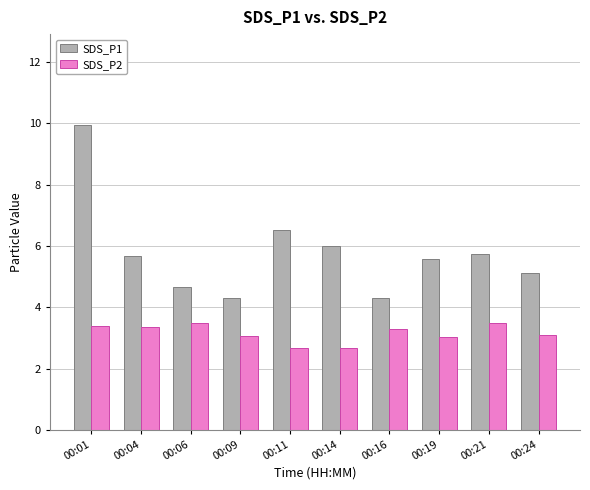

Rank the series by their average value, from lowest to highest.

SDS_P2, SDS_P1